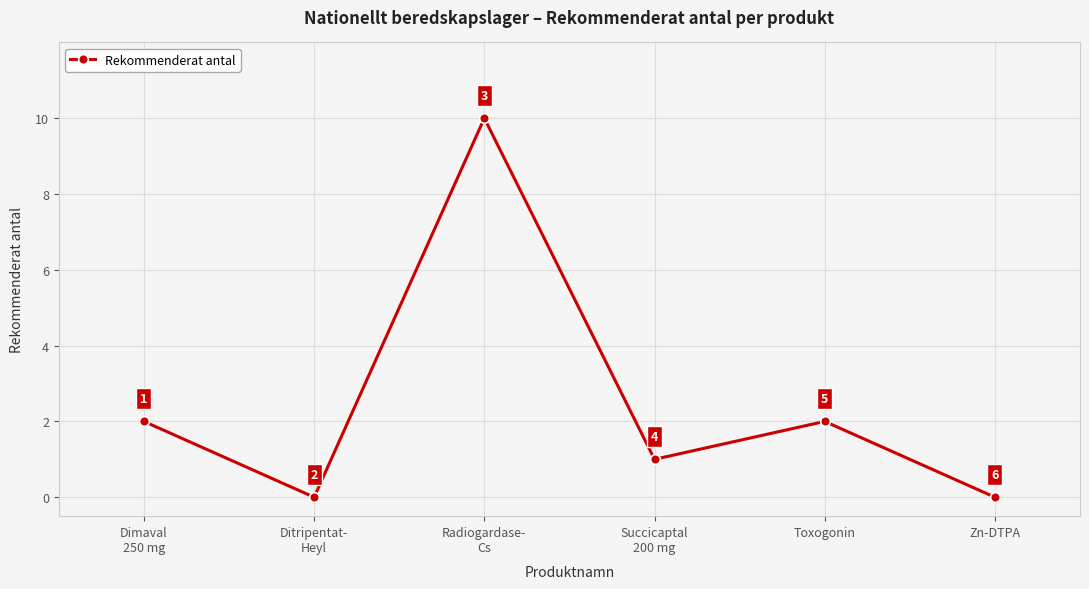

What is the difference between the maximum and second lowest values?

10